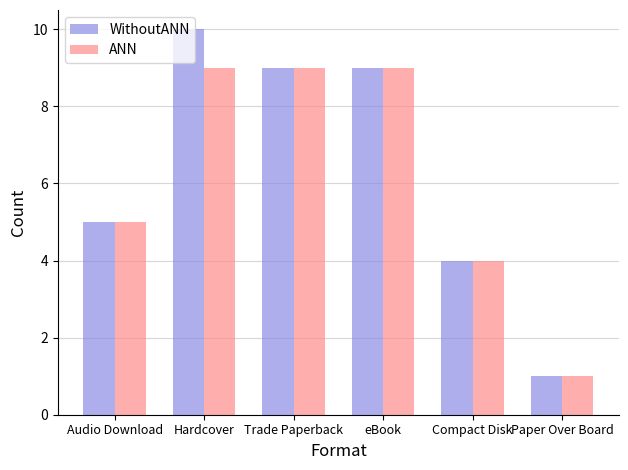

How many bars are there in total?

12